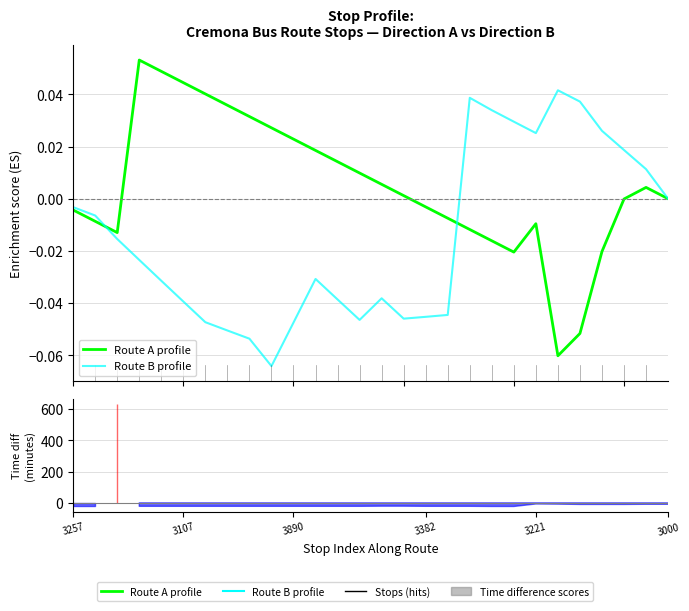

Is this an area chart (filled region under the line)?

No